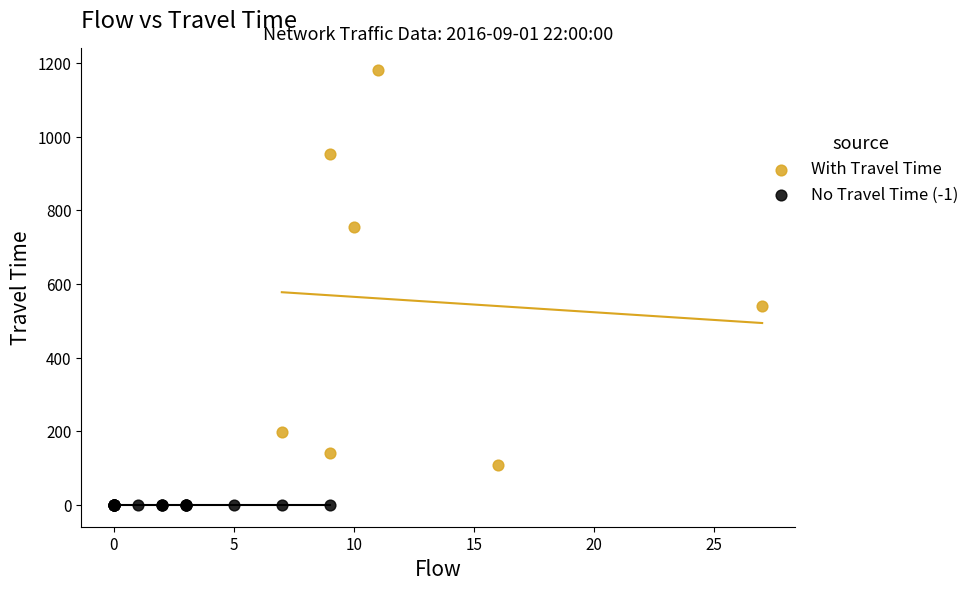

What are all the series names shown in the legend?

With Travel Time, No Travel Time (-1)